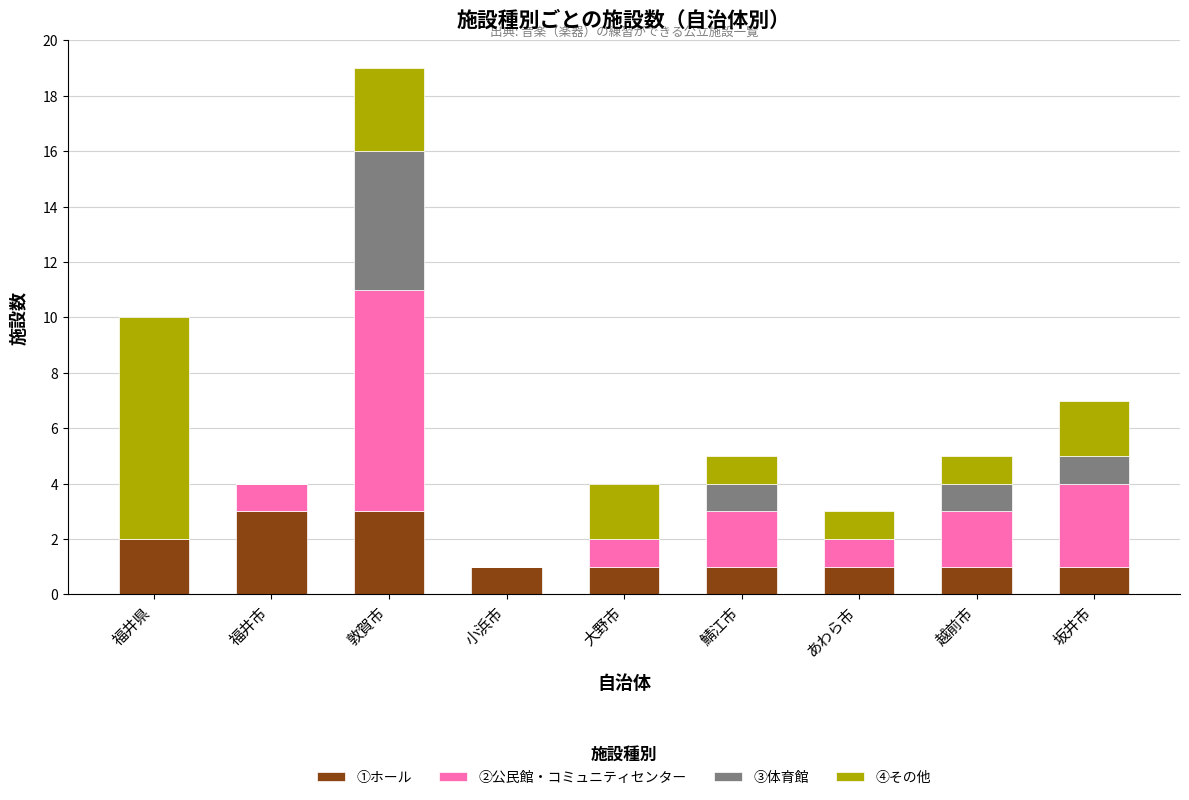

What is the total value across all series at 坂井市?

7